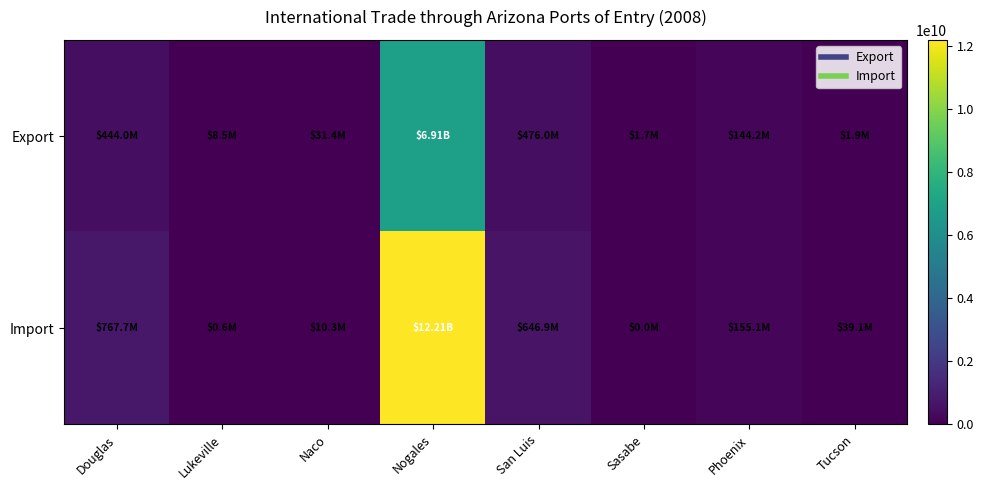

Reading right to left, what are all the values shown in this chart?

Export: Tucson=1913896	Phoenix=144229239	Sasabe=1681257	San Luis=476024882	Nogales=6911921686	Naco=31401776	Lukeville=8523041	Douglas=443990218
Import: Tucson=39065417	Phoenix=155064634	Sasabe=0	San Luis=646880639	Nogales=12207677356	Naco=10326854	Lukeville=612431	Douglas=767694508